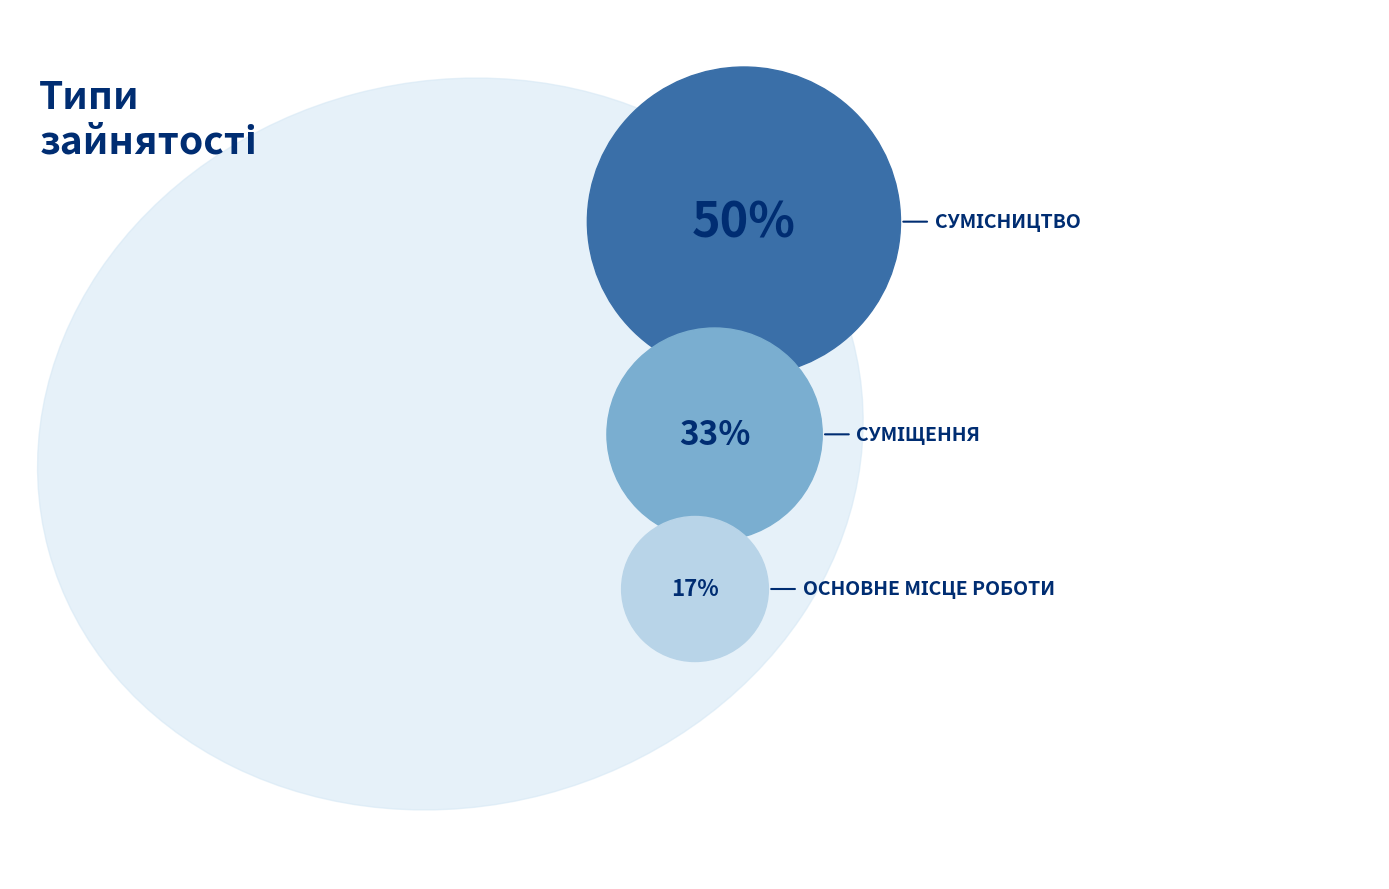

What percentage do Суміщення and Основне місце роботи together represent?

50.0%